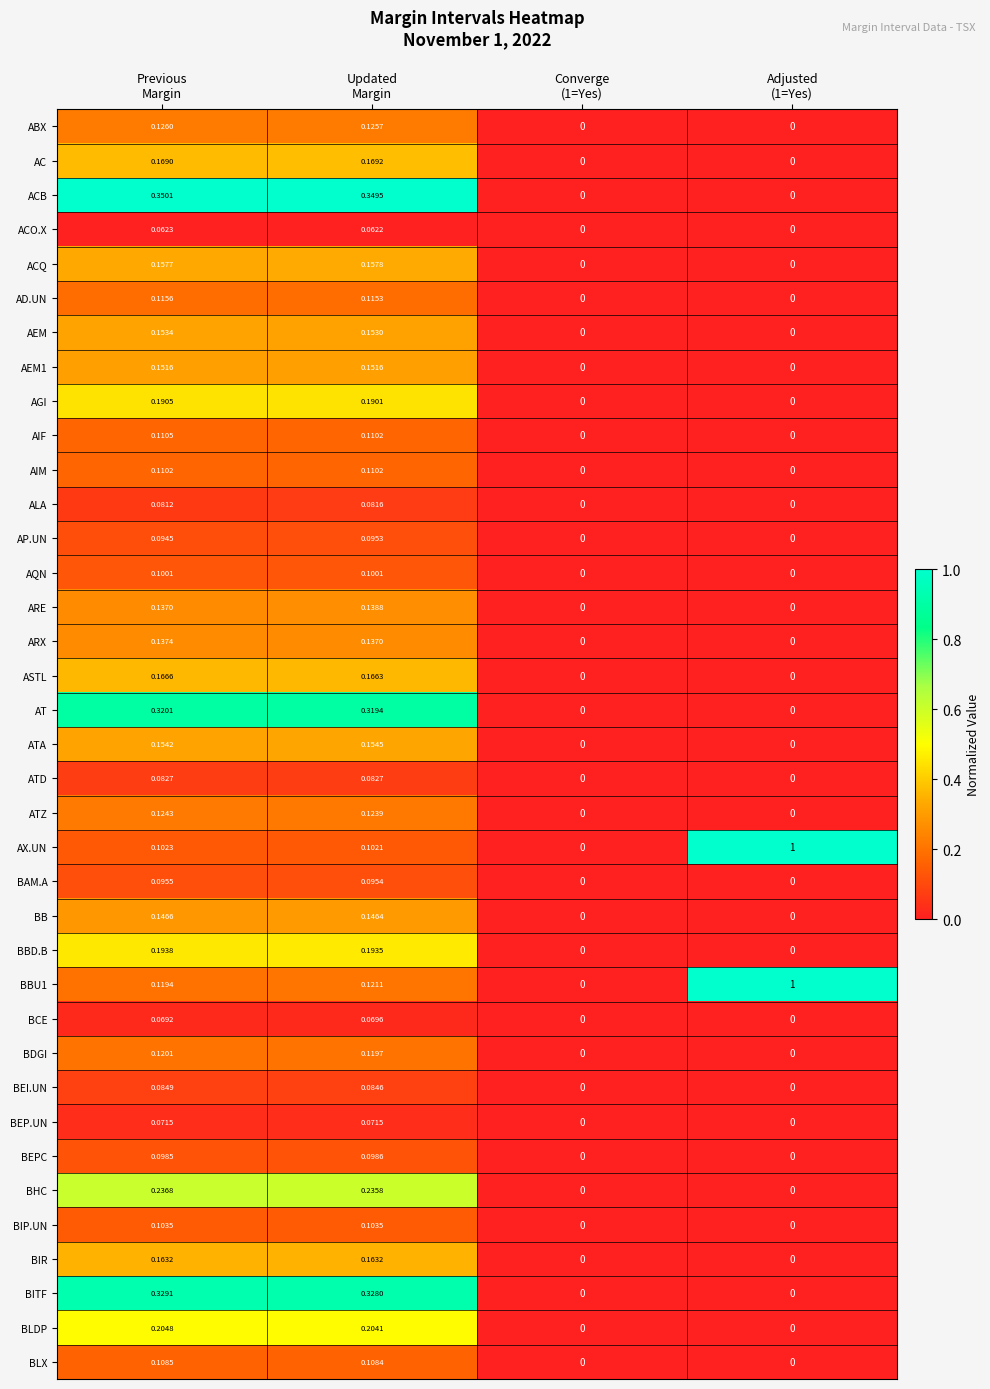

How many categories are shown in the chart?

4